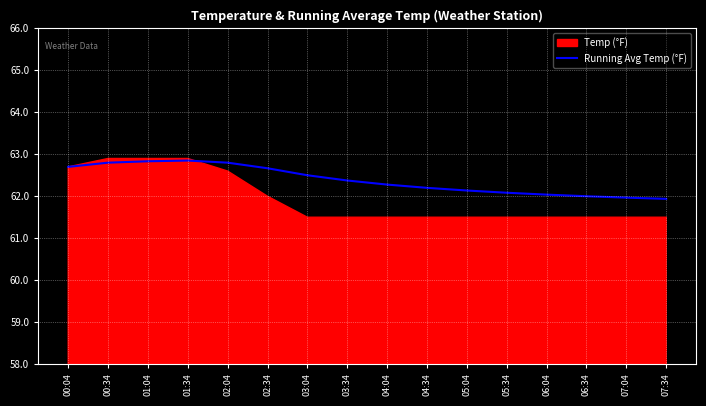

True or false: Running Avg Temp (°F) has a value of 61.9 at 07:34.

True